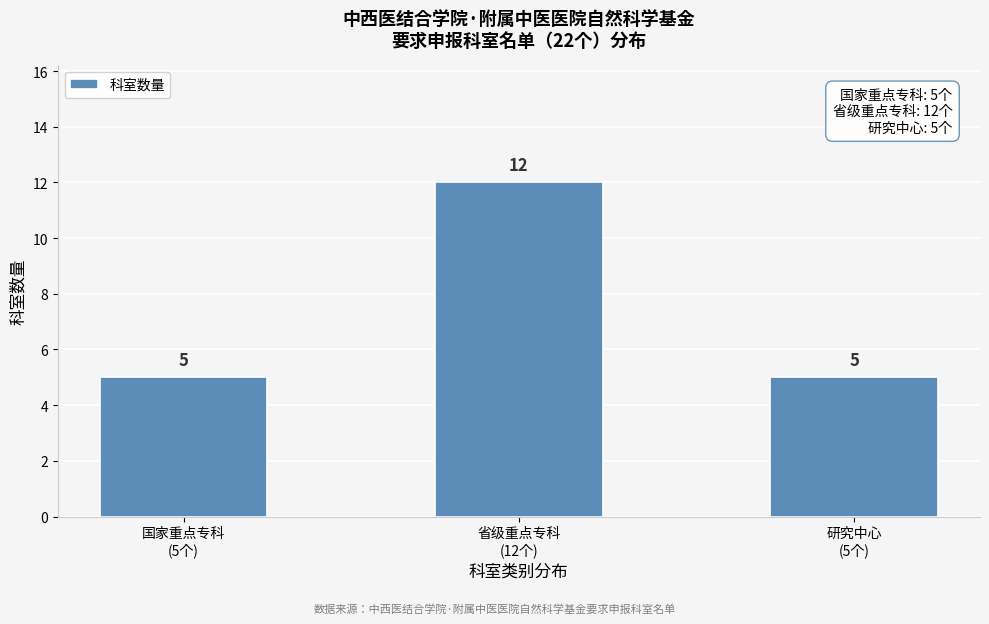

Reading right to left, extract all data points from this chart.

5	12	5